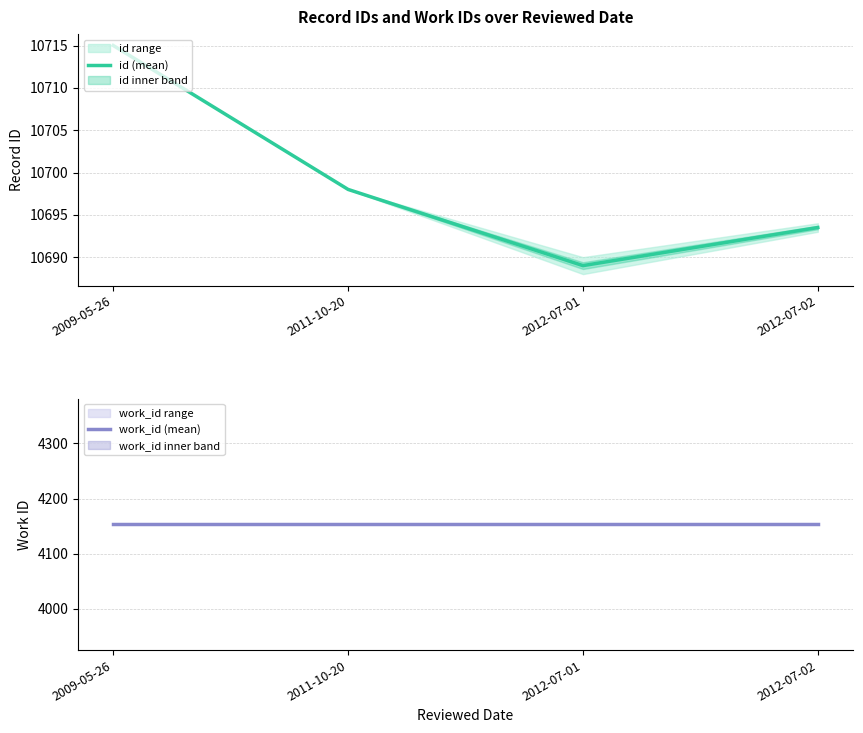

Rank the series by their maximum value, from highest to lowest.

id (mean), work_id (mean)